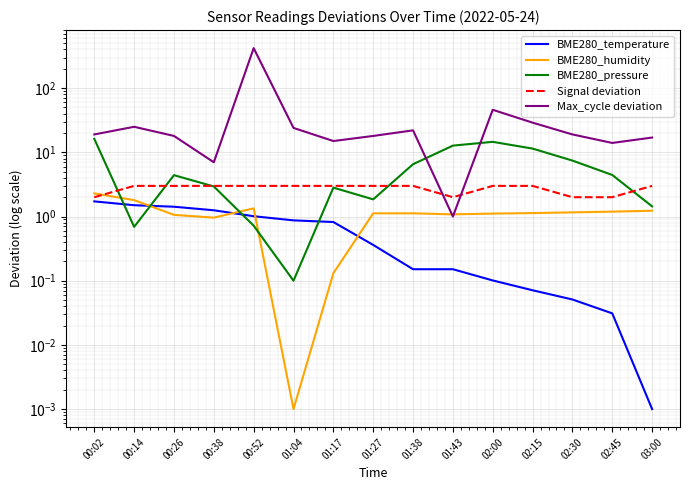

What is the difference between the maximum and minimum values in the Max_cycle deviation series?

419.0